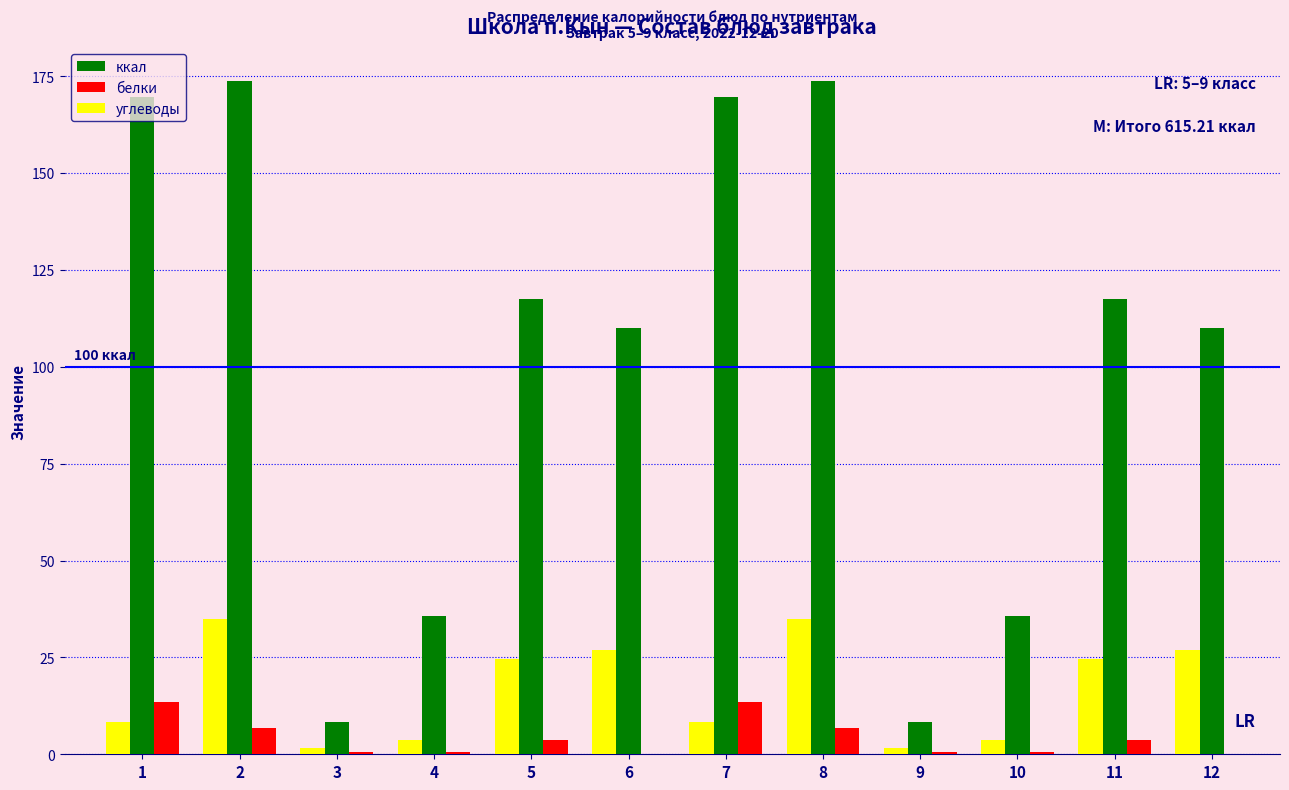

Which series changed the most between 1 and 5?

ккал